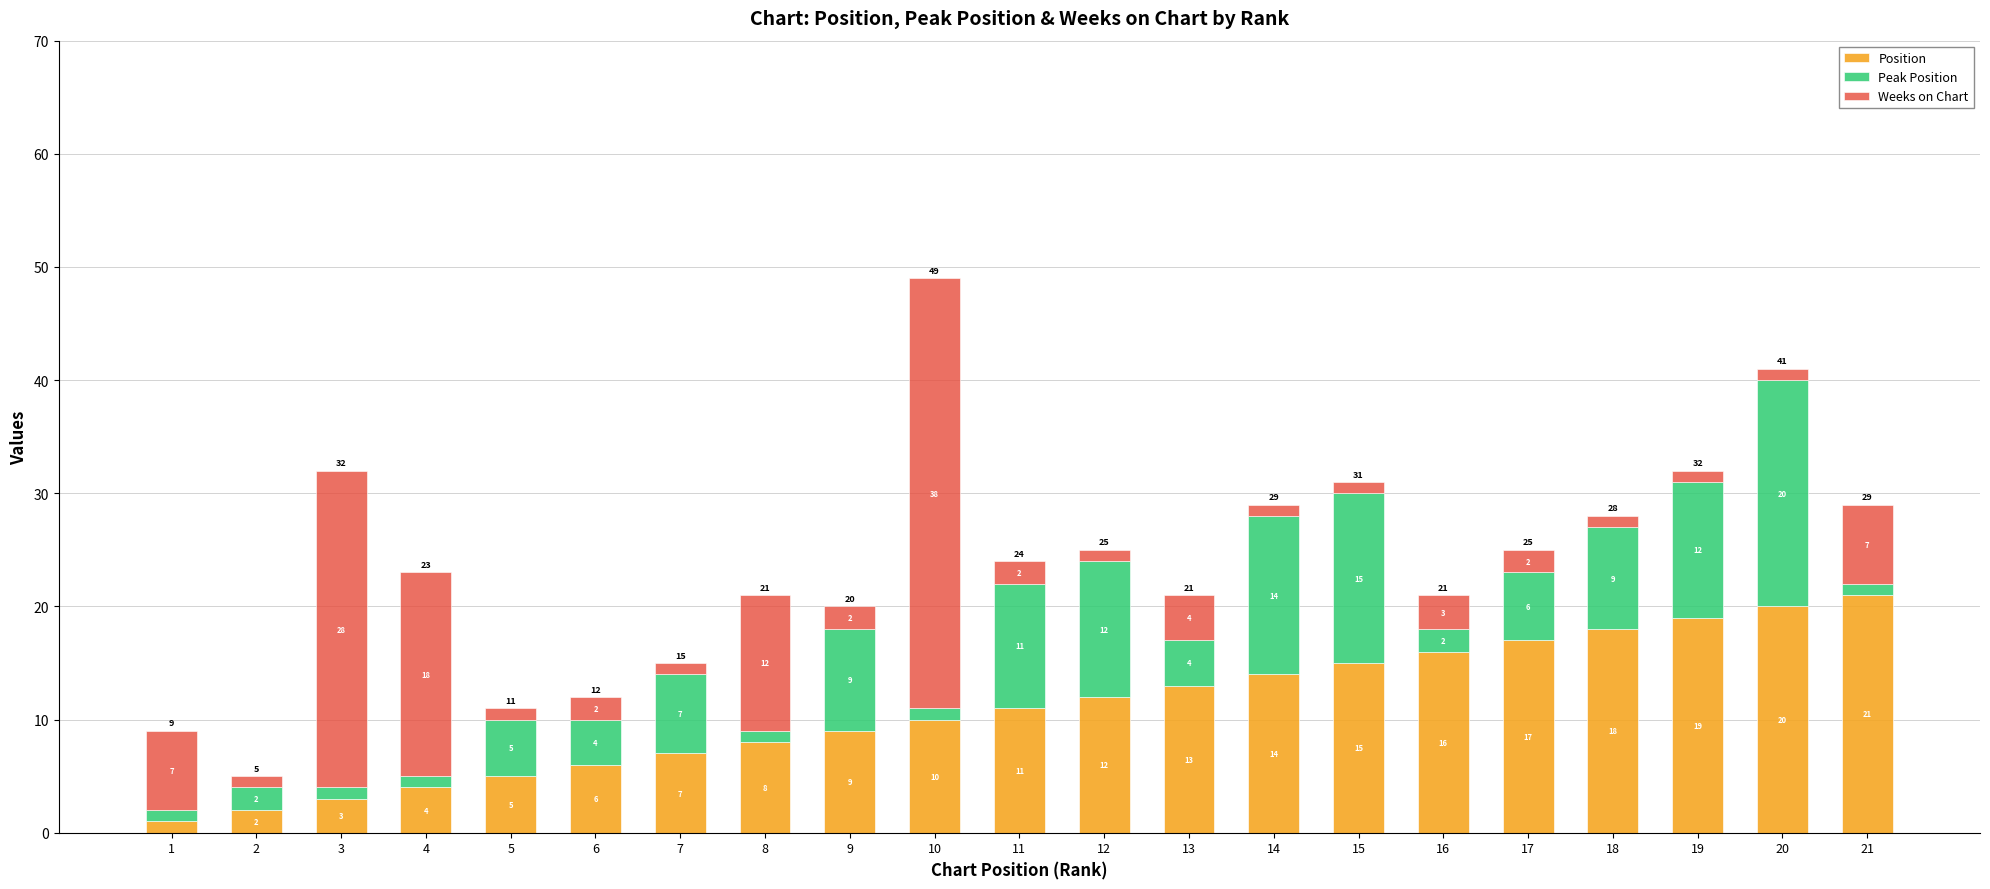

Is it true that Position equals 6 at 6?

True